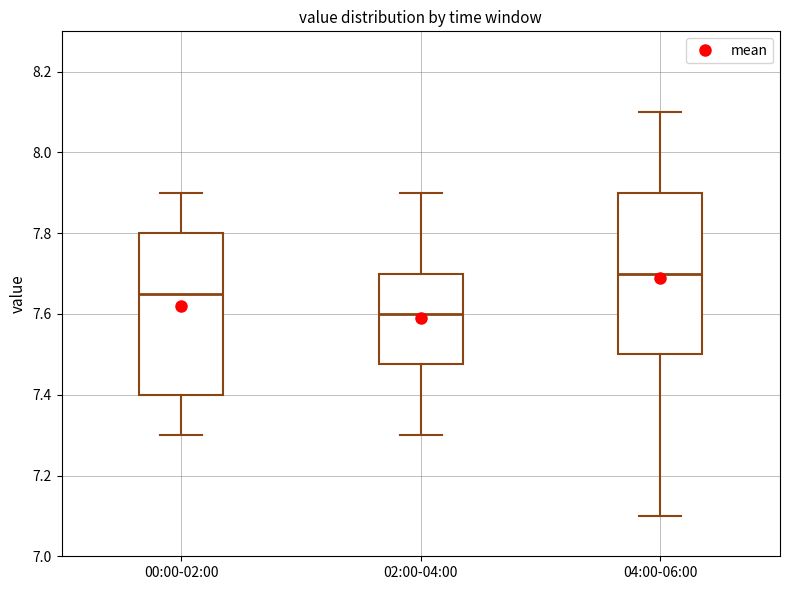

Reading left to right, read every box against the y-axis: the position of its median line, the range the box covers, and the ends of its whiskers. The values are not printed on the chart, so give them approximately, as read against the axis.

00:00-02:00: median 7.66, box 7.40 to 7.80, whiskers 7.30 to 7.90
02:00-04:00: median 7.60, box 7.48 to 7.70, whiskers 7.30 to 7.90
04:00-06:00: median 7.70, box 7.50 to 7.90, whiskers 7.10 to 8.10